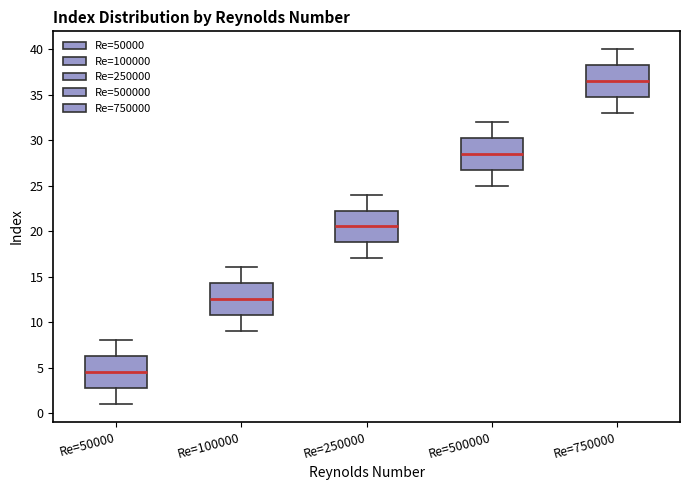

Reading left to right, read every box against the y-axis: the position of its median line, the range the box covers, and the ends of its whiskers. The values are not printed on the chart, so give them approximately, as read against the axis.

Re=50000: median 4.5, box 3.0 to 6.5, whiskers 1.0 to 8.0
Re=100000: median 12.5, box 11.0 to 14.5, whiskers 9.0 to 16.0
Re=250000: median 20.5, box 19.0 to 22.5, whiskers 17.0 to 24.0
Re=500000: median 28.5, box 27.0 to 30.5, whiskers 25.0 to 32.0
Re=750000: median 36.5, box 35.0 to 38.5, whiskers 33.0 to 40.0